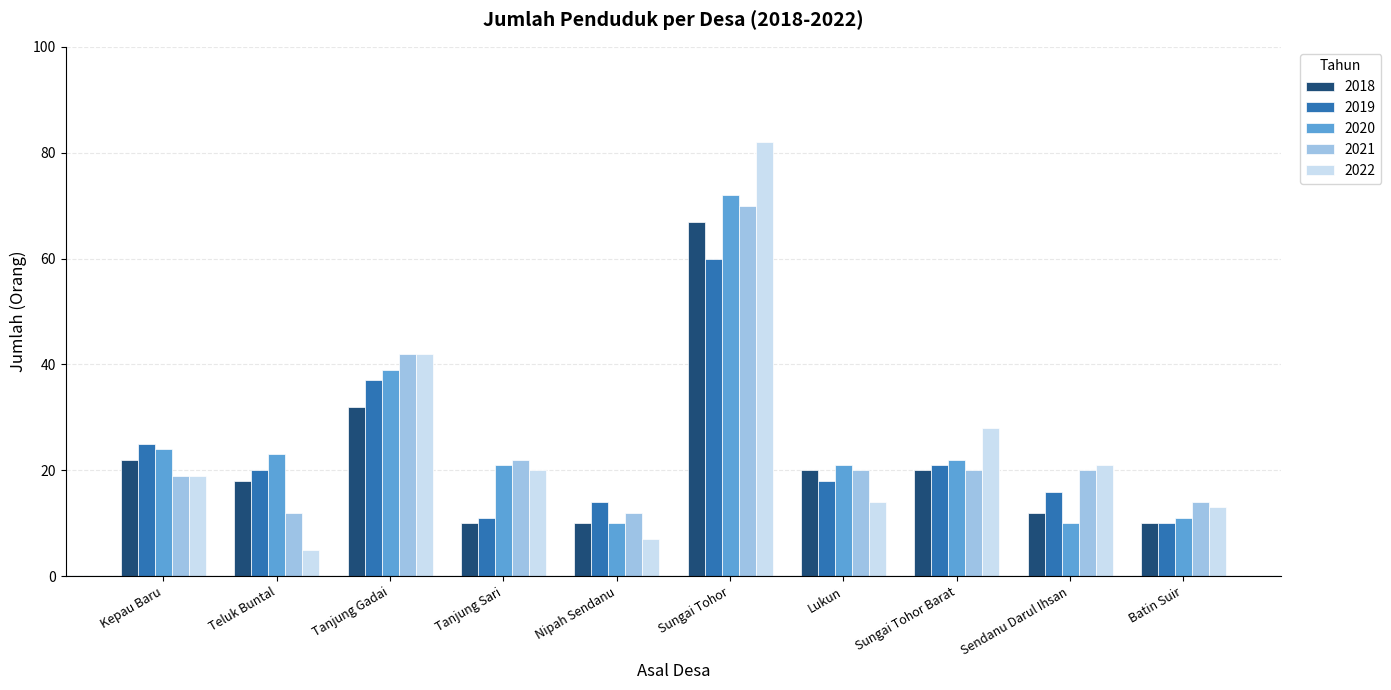

Reading left to right, extract all data points from this chart.

2018: 22	18	32	10	10	67	20	20	12	10
2019: 25	20	37	11	14	60	18	21	16	10
2020: 24	23	39	21	10	72	21	22	10	11
2021: 19	12	42	22	12	70	20	20	20	14
2022: 19	5	42	20	7	82	14	28	21	13